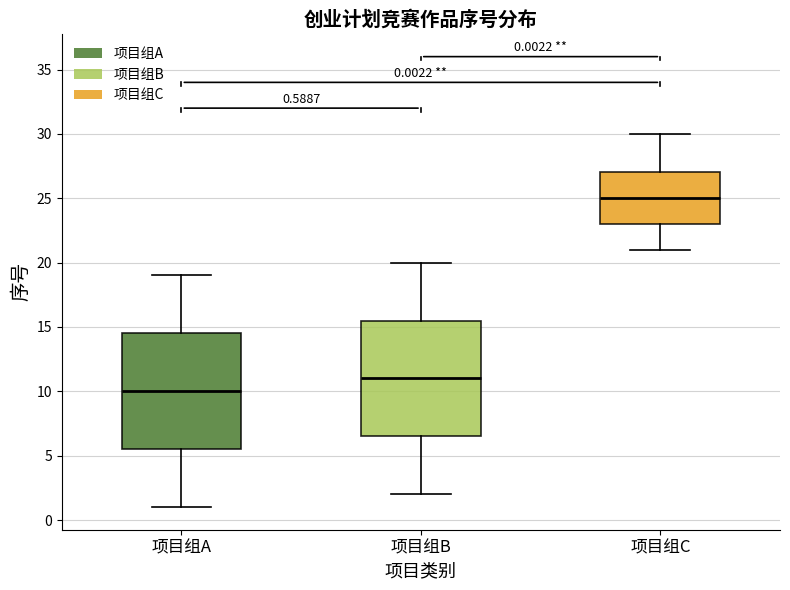

Which box has the lowest median line?

项目组A